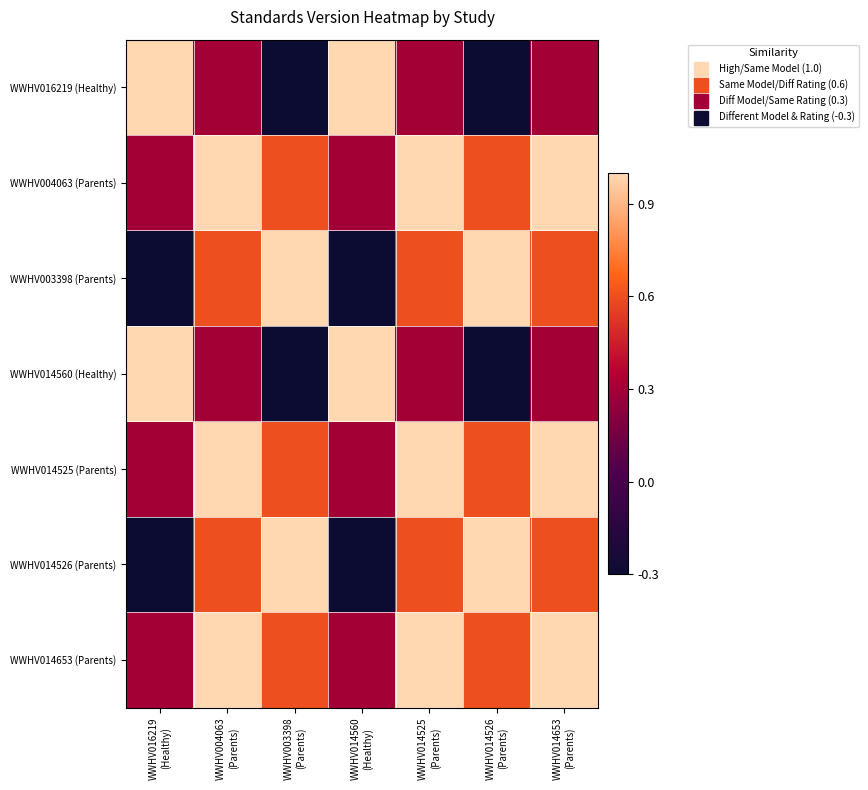

Which series has the largest range (max minus min)?

WWHV016219 (Healthy)